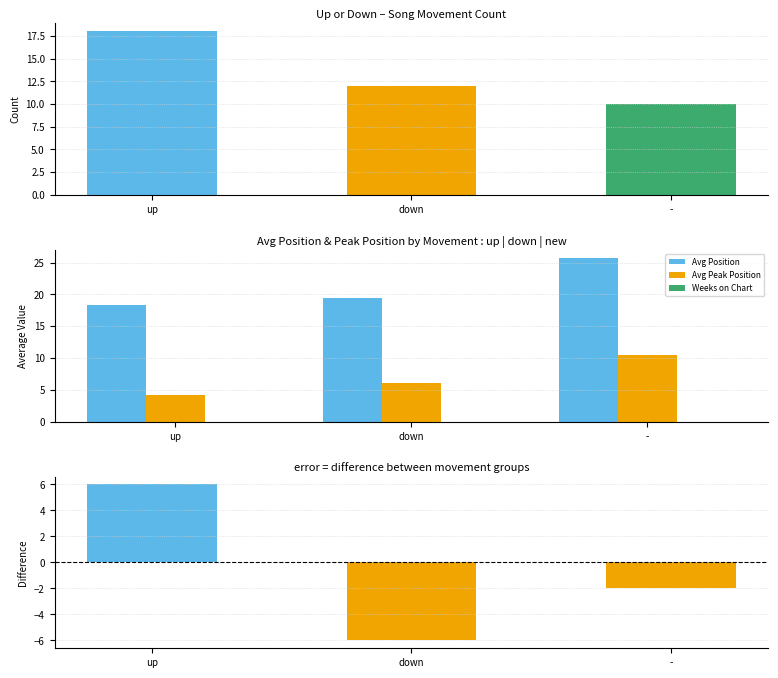

Where is Difference (up-down) nearest to the value 0?

-